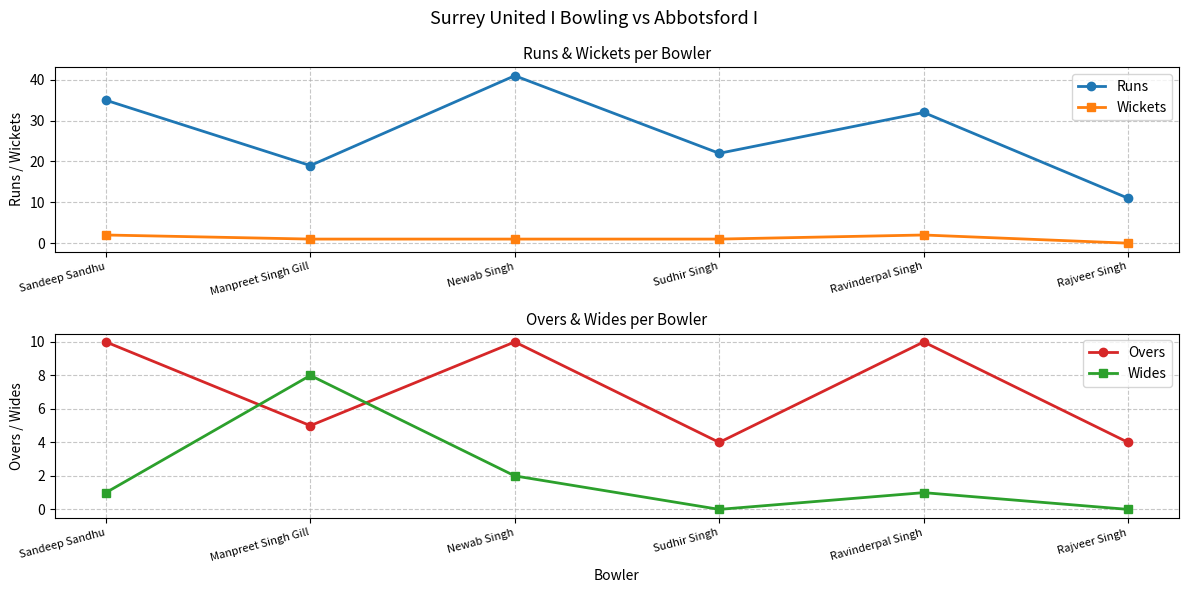

The Wickets series shows 0 at Sudhir Singh. True or false?

False